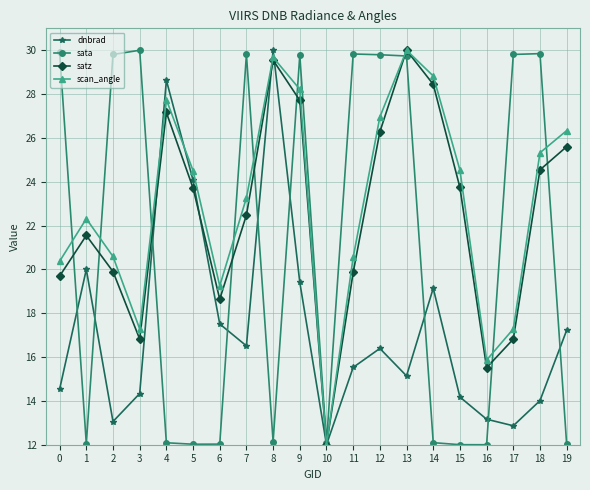

Between 6 and 16, which series saw the biggest shift?

dnbrad